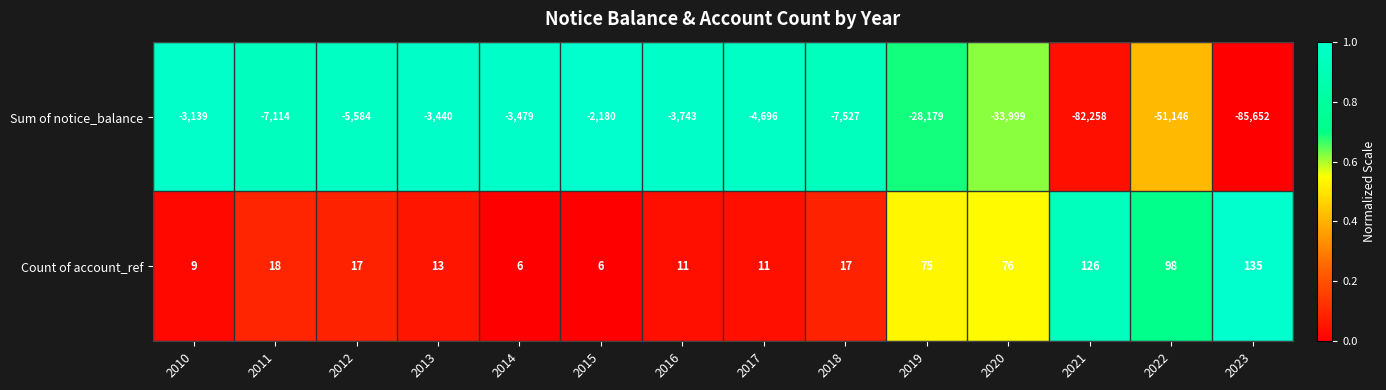

The value of Count of account_ref at 2016 is 11. True or false?

True